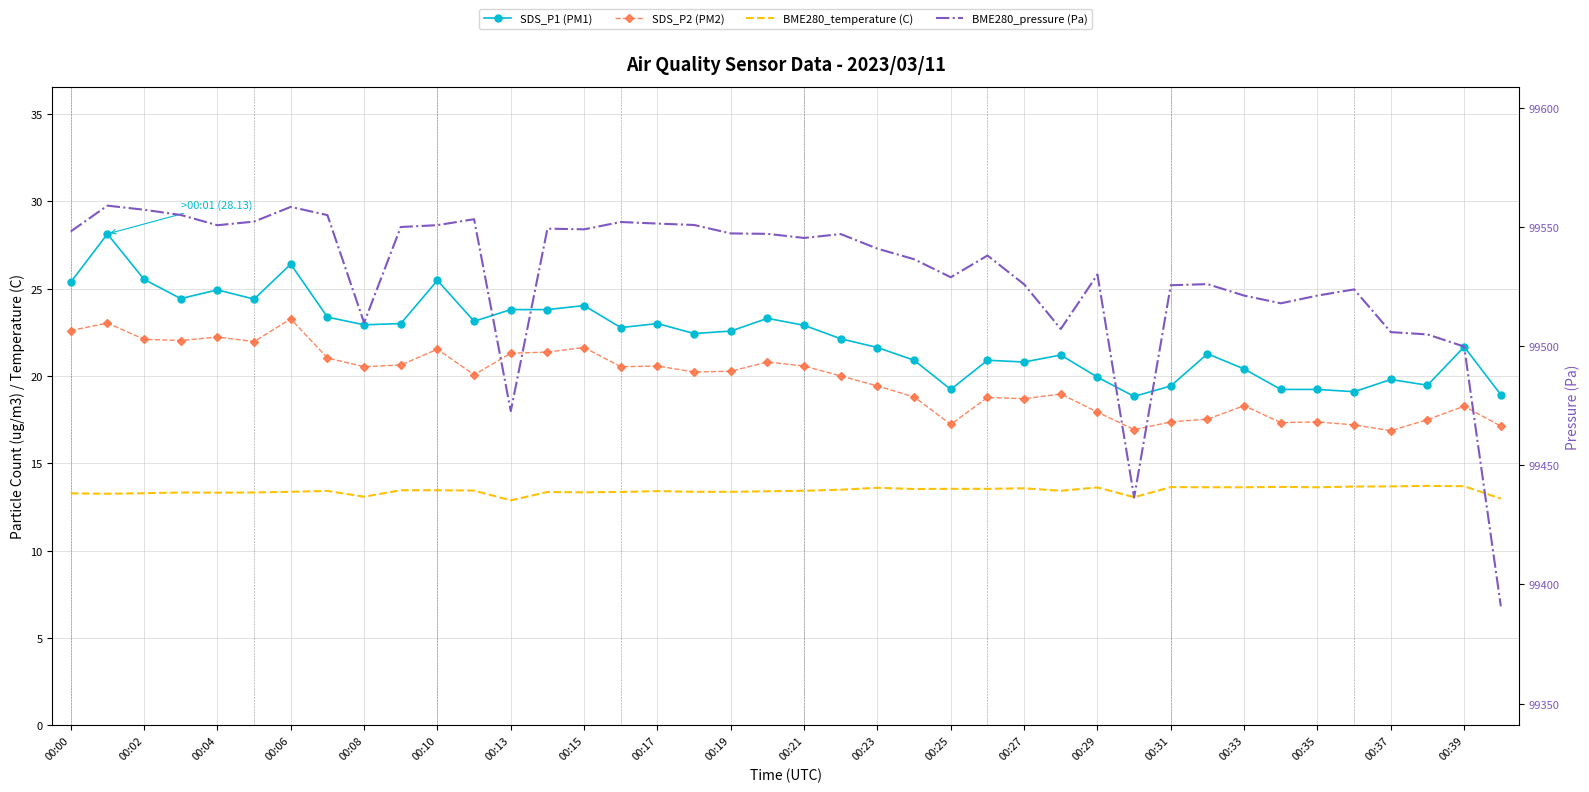

At 00:33, list the series in order from largest to smallest.

BME280_pressure (Pa), SDS_P1 (PM1), SDS_P2 (PM2), BME280_temperature (C)